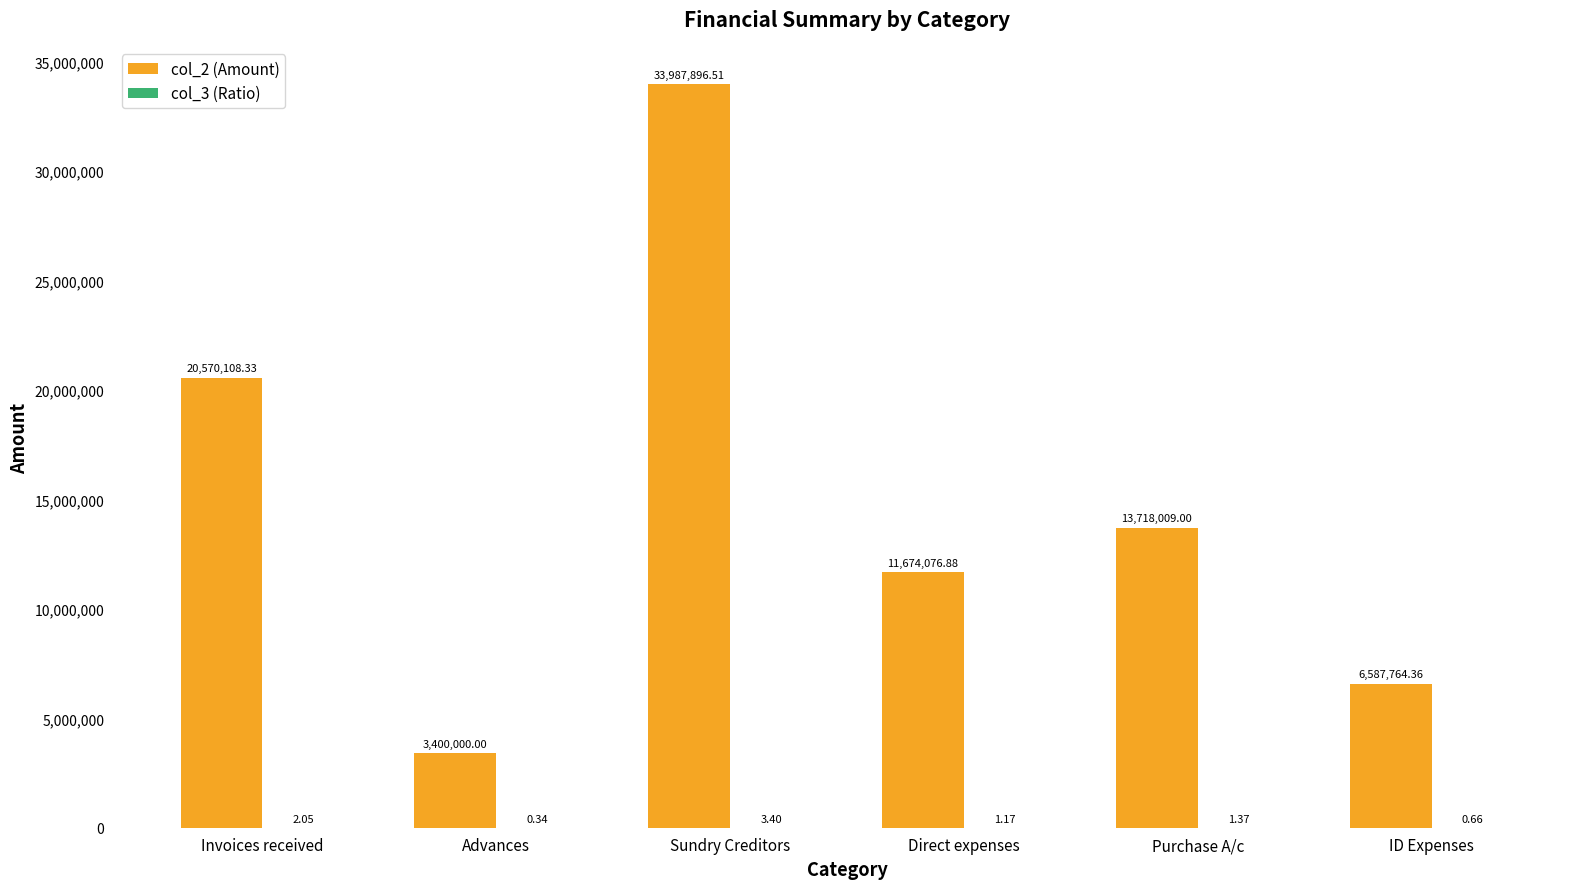

At which category does the chart reach its peak across all series?

Sundry Creditors